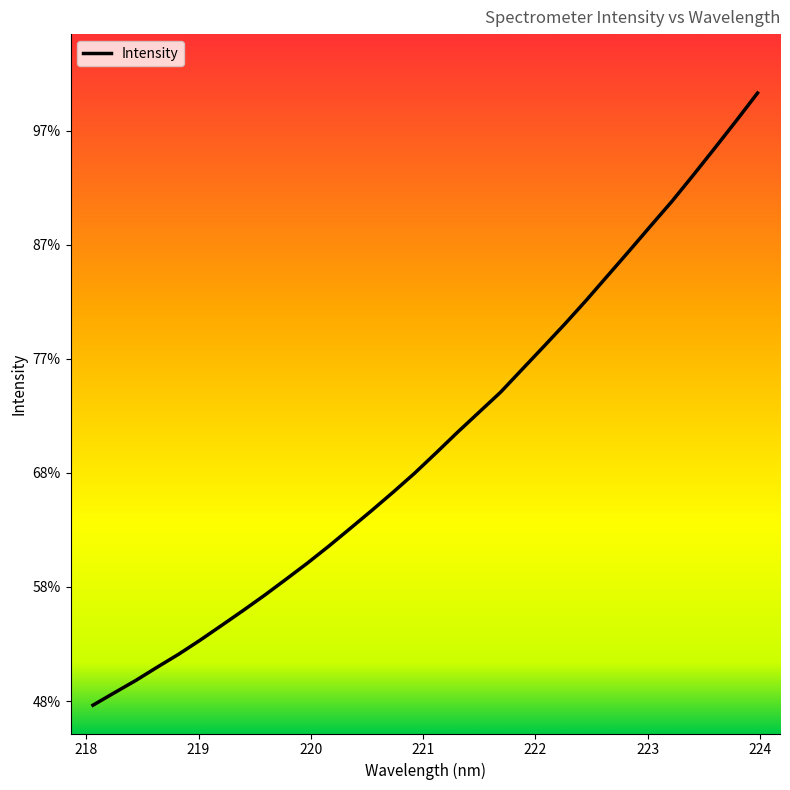

Does the chart display data point markers on the line(s)?

No